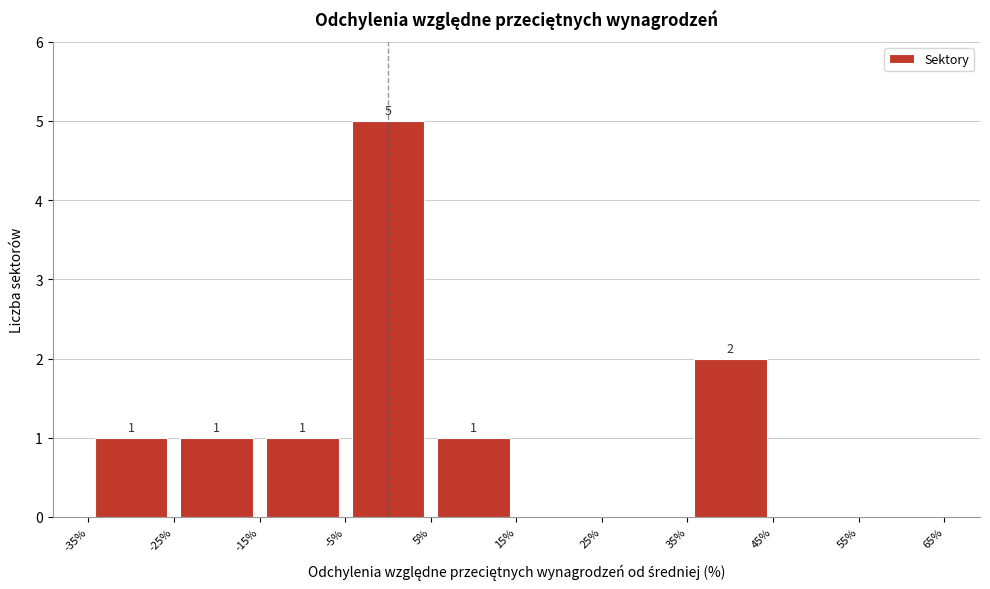

Which range on the x-axis has the tallest bar?

-5% to 5%